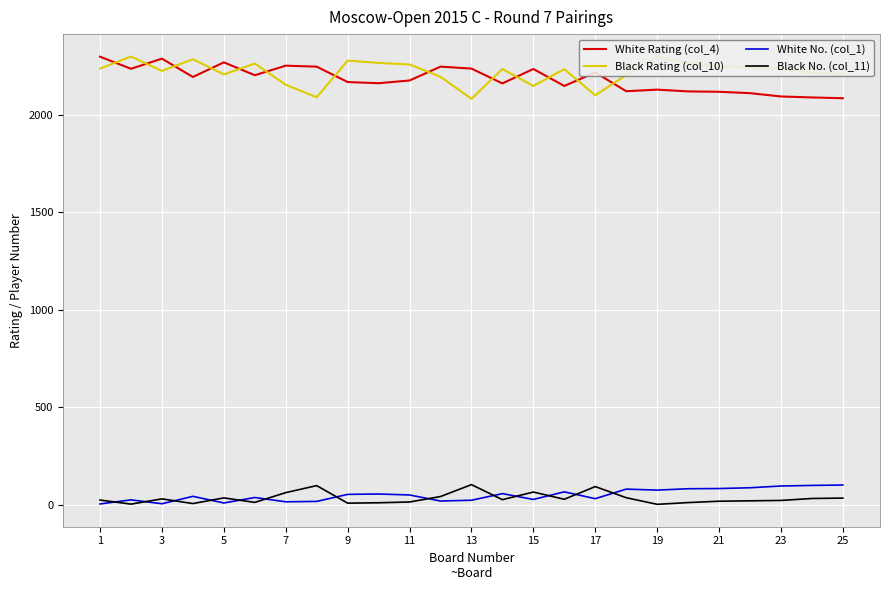

True or false: Black No. (col_11) and White Rating (col_4) intersect in this chart.

False